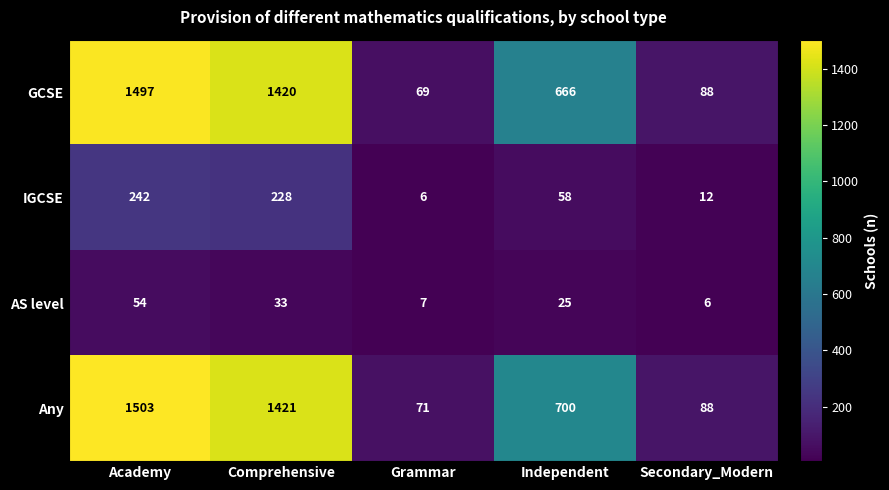

Between Grammar and Secondary_Modern, which series saw the biggest shift?

GCSE